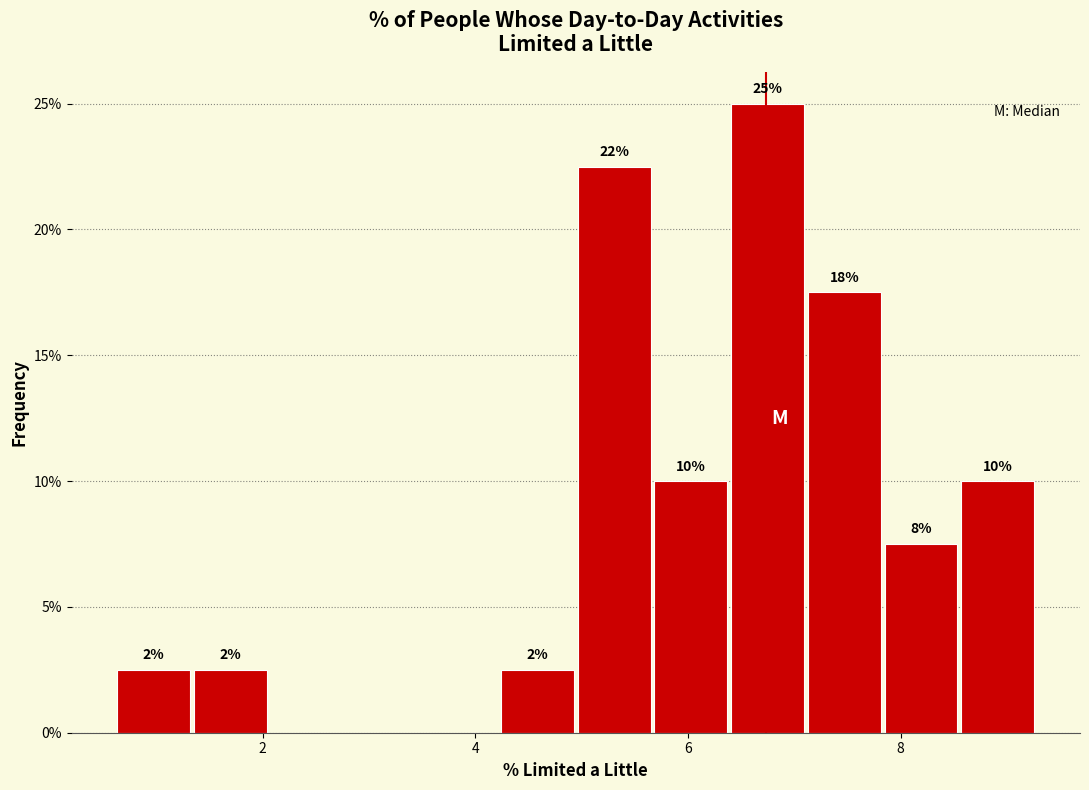

Read against the x-axis, roughly where is the centre of the tallest bar?

6.8